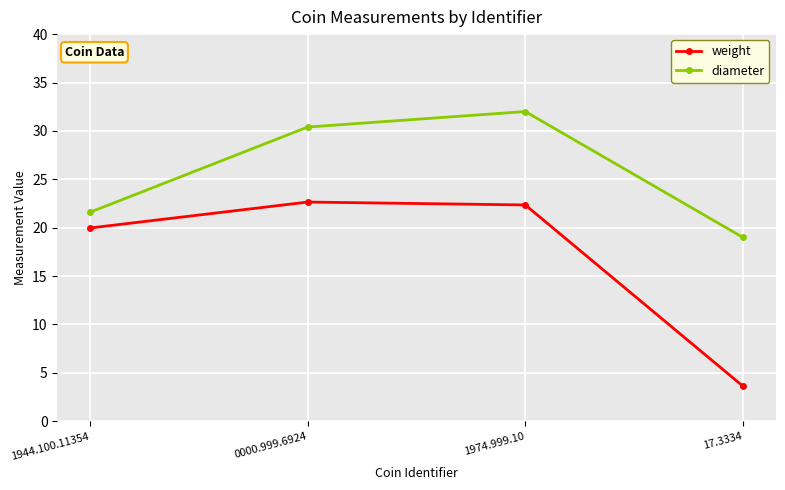

Count the number of categories in the chart.

4